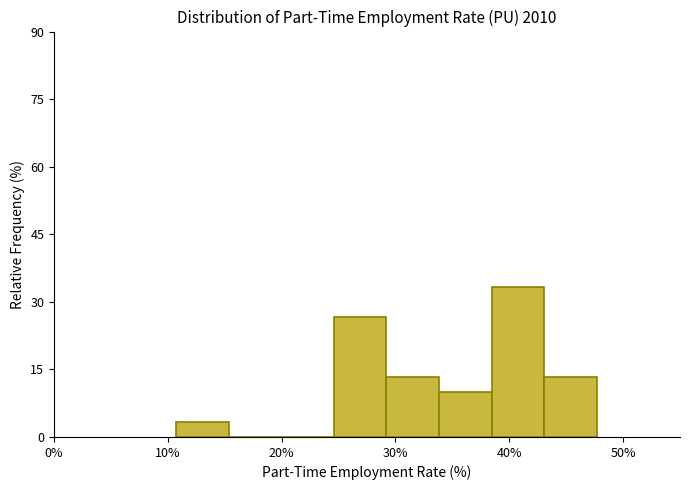

Reading left to right, transcribe this chart: for each bar, give the range it covers on the x-axis and its height. Neither the bar edges nor the heights are printed on the chart, so give them approximately, as read against the axes.

11 to 15: 4
15 to 20: 0
20 to 25: 0
25 to 29: 26
29 to 34: 14
34 to 38: 10
38 to 43: 34
43 to 48: 14